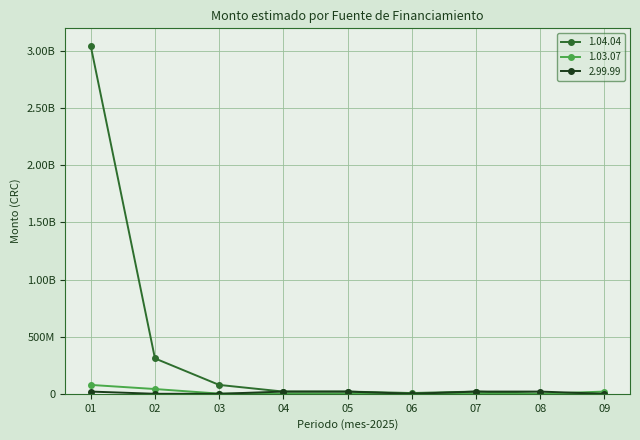

What is the spread (max minus min) of values at 01?

3025908699